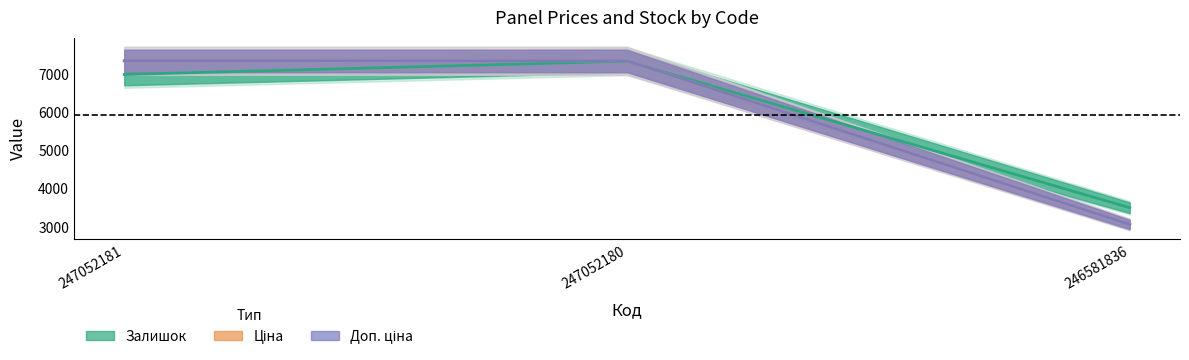

Reading left to right, transcribe all the data shown in this chart.

Залишок: 247052181=7000.0	247052180=7350.0	246581836=3500.0
Ціна: 247052181=7360.2	247052180=7360.2	246581836=3059.7
Доп. ціна: 247052181=7360.2	247052180=7360.2	246581836=3060.0